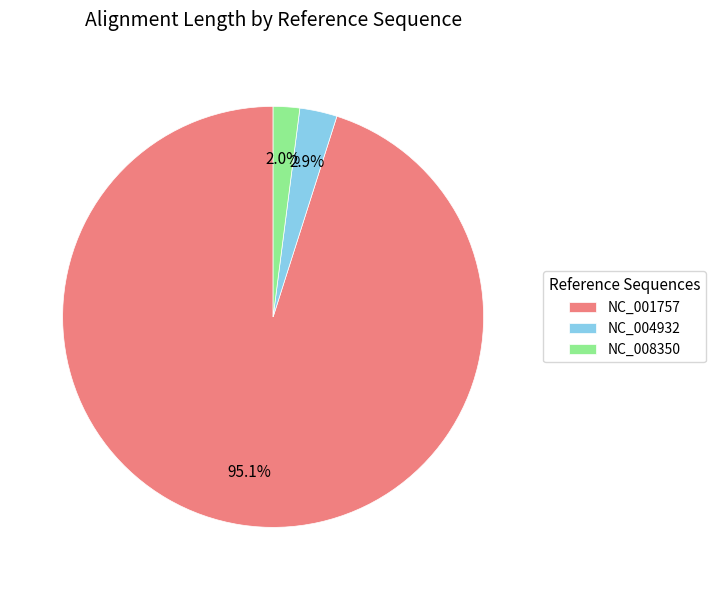

How many segments does this pie chart have?

3